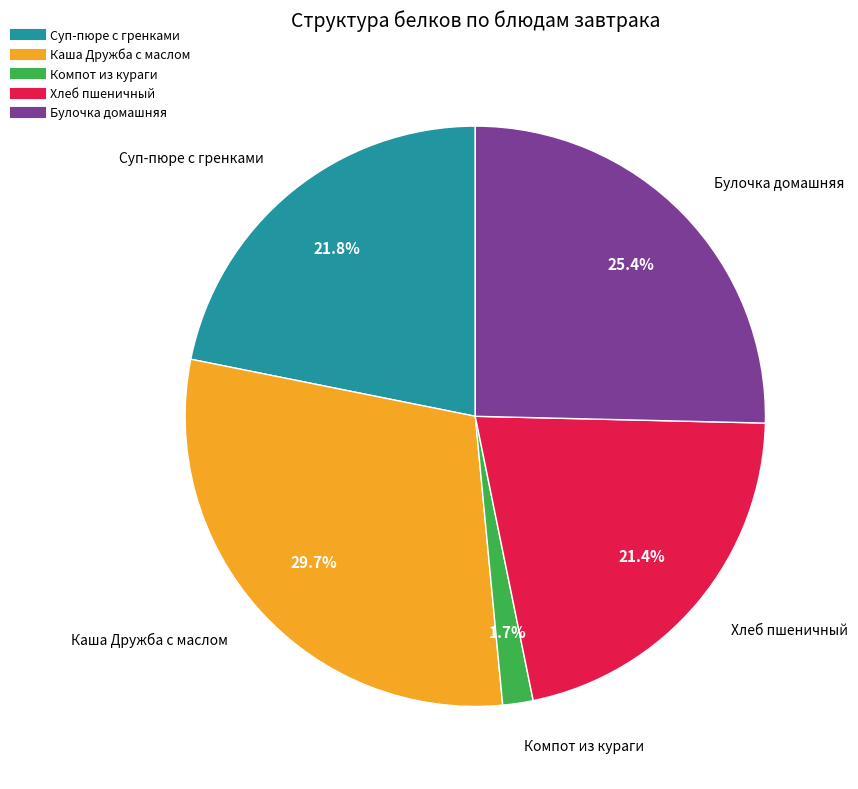

To the nearest percent, what is the difference between the Суп-пюре с гренками and Каша Дружба с маслом slice percentages?

8%